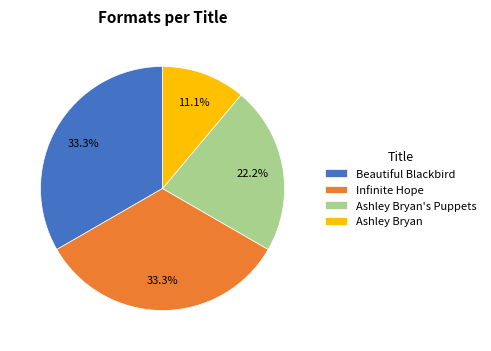

Is it true that Beautiful Blackbird is 47% of the pie?

False